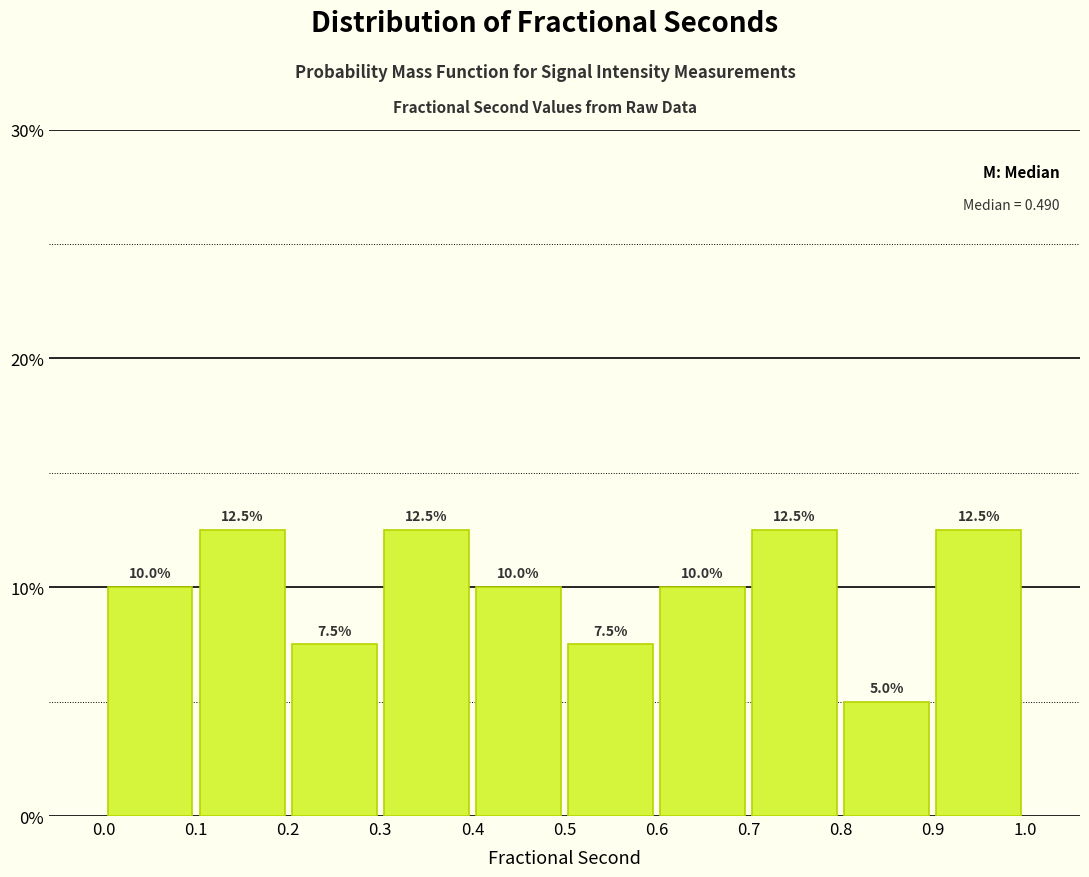

Reading left to right, list every bar in this chart as the range it spans on the x-axis followed by its height.

0.0 to 0.1: 10.0
0.1 to 0.2: 12.5
0.2 to 0.3: 7.5
0.3 to 0.4: 12.5
0.4 to 0.5: 10.0
0.5 to 0.6: 7.5
0.6 to 0.7: 10.0
0.7 to 0.8: 12.5
0.8 to 0.9: 5.0
0.9 to 1.0: 12.5